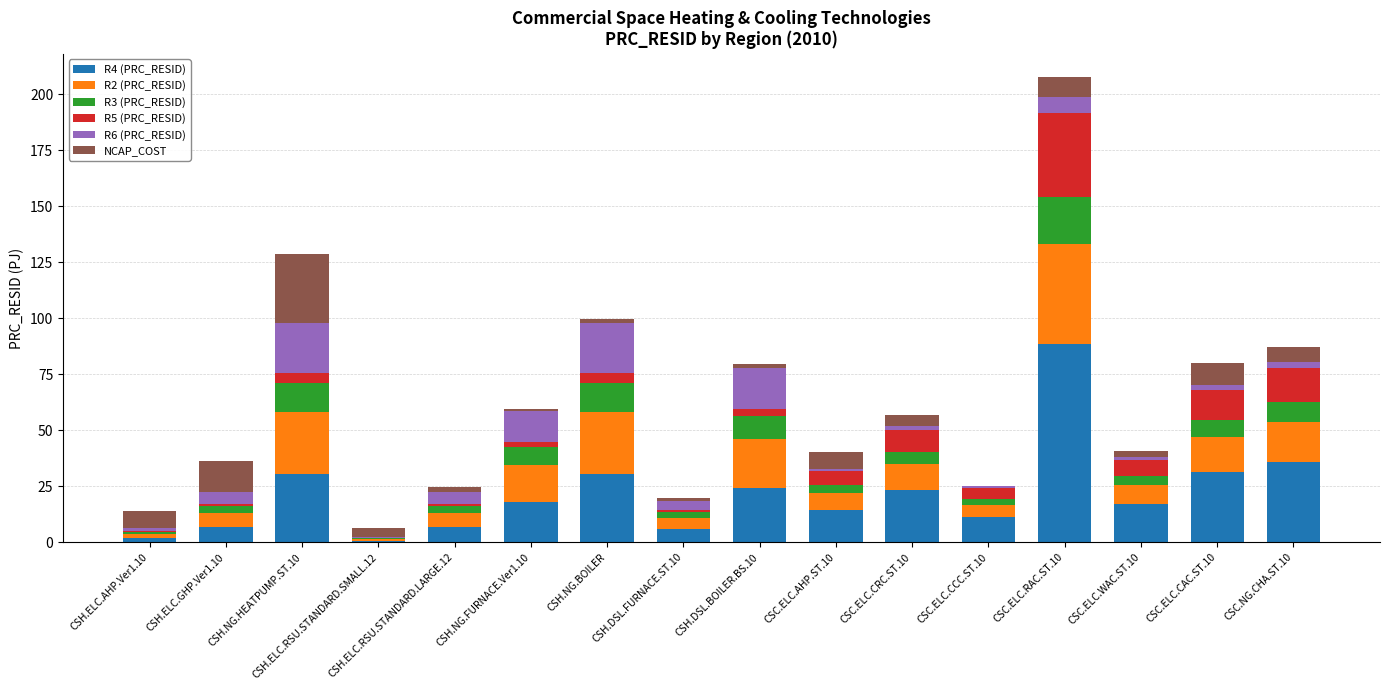

Are the bars horizontal?

No